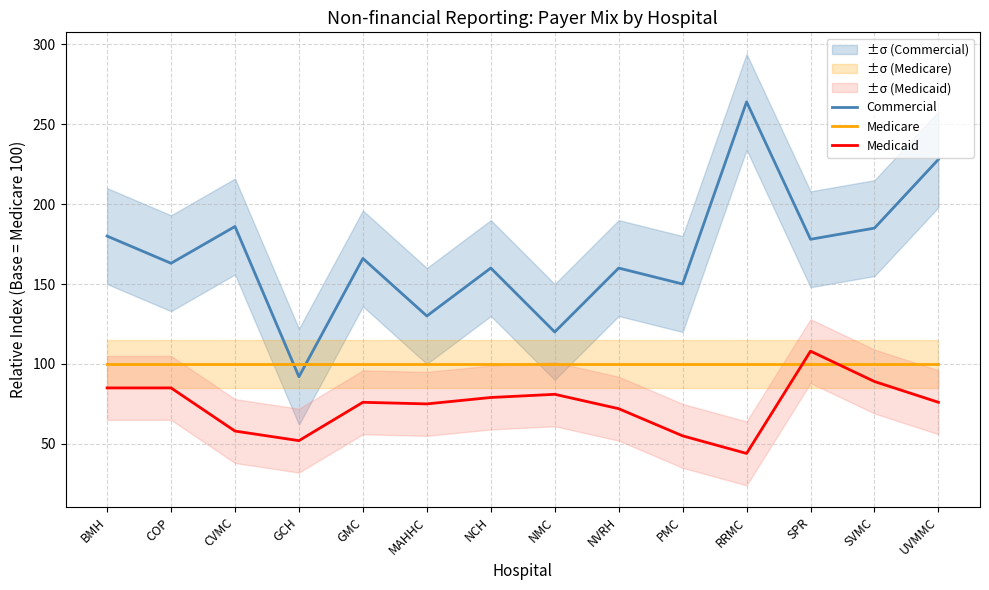

Which series has the largest range (max minus min)?

Commercial